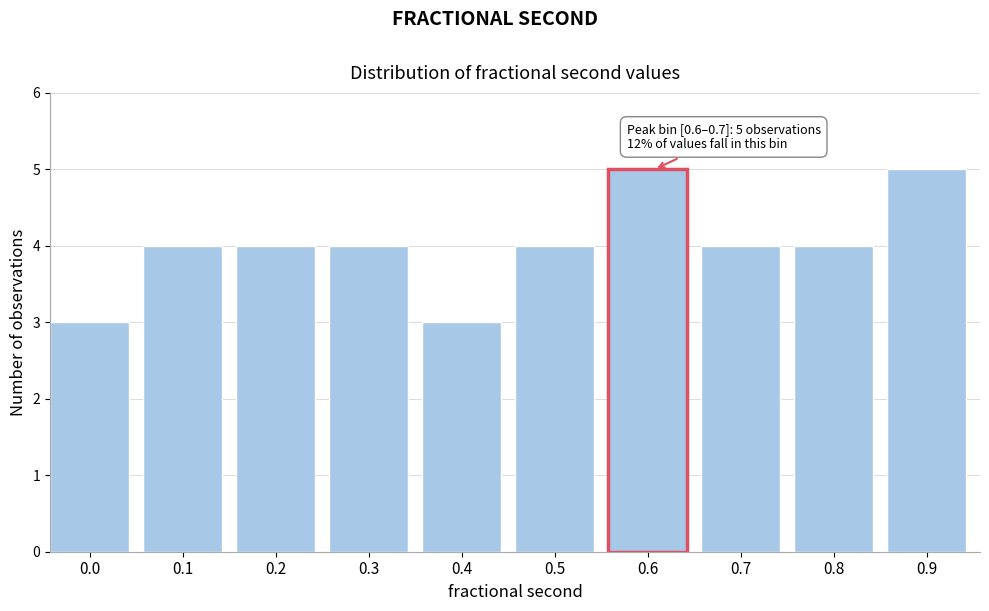

Reading left to right, list all the values displayed in this chart.

3	4	4	4	3	4	5	4	4	5